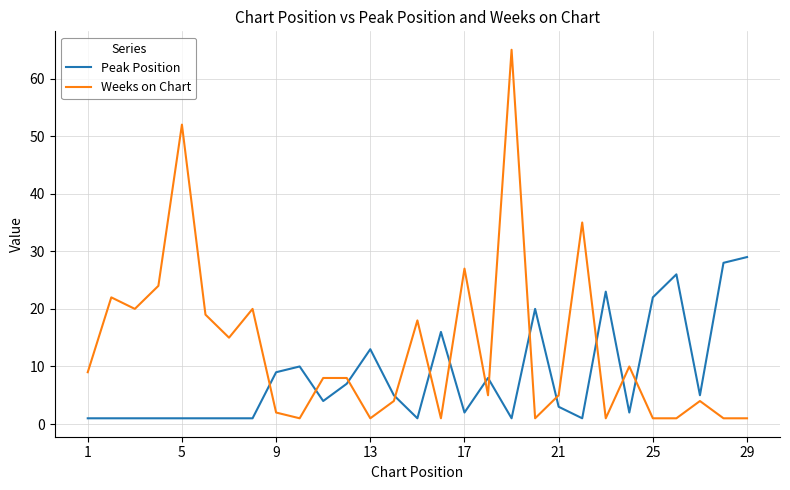

Which series has the largest total across all categories?

Weeks on Chart